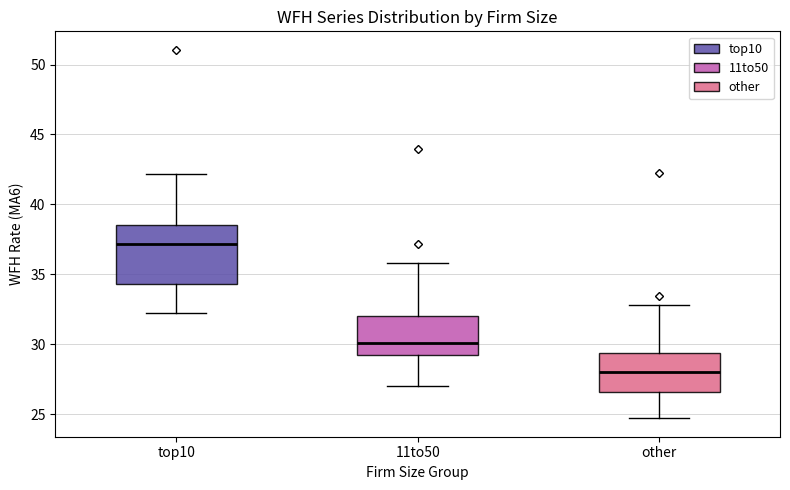

Reading left to right, transcribe this box plot: for each box, give where its median line is, the range the box spans, and where its two whiskers end, as read against the y-axis. The values are not printed on the chart, so give them approximately, as read against the axis.

top10: median 37.0, box 34.5 to 38.5, whiskers 32.0 to 42.0
11to50: median 30.0, box 29.0 to 32.0, whiskers 27.0 to 36.0
other: median 28.0, box 26.5 to 29.5, whiskers 24.5 to 33.0